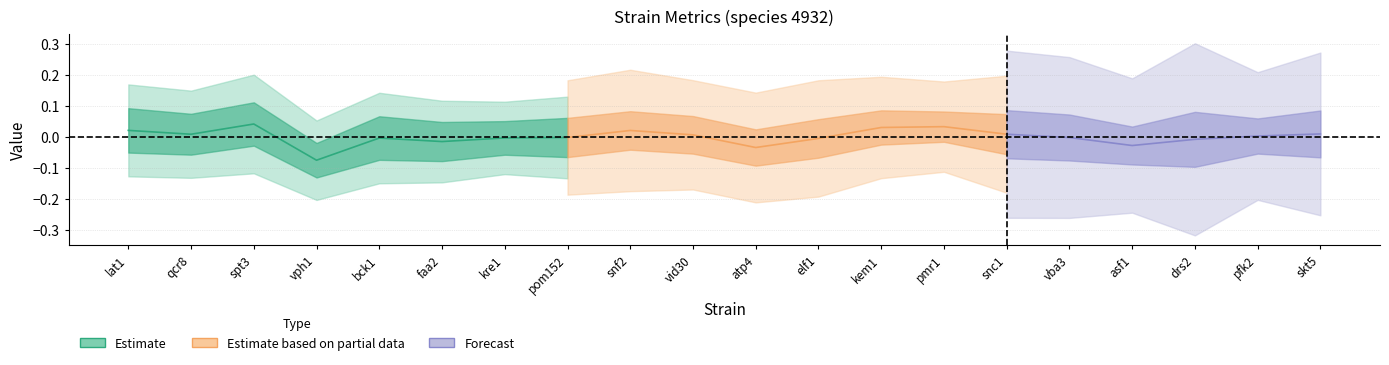

The value of value at skt5 is 1.5. True or false?

False